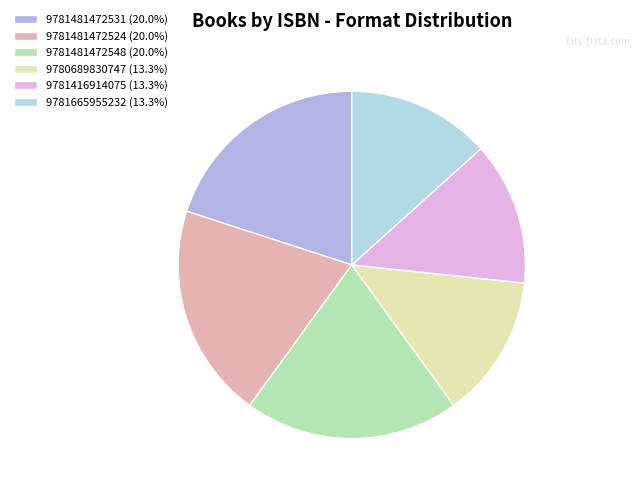

Do 9781665955232 and 9781481472531 together represent more than half of the pie?

No